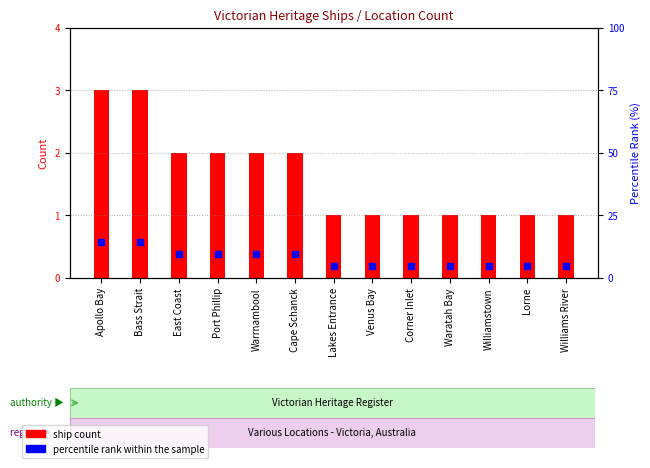

At which category is the sum across all series the highest?

Apollo Bay